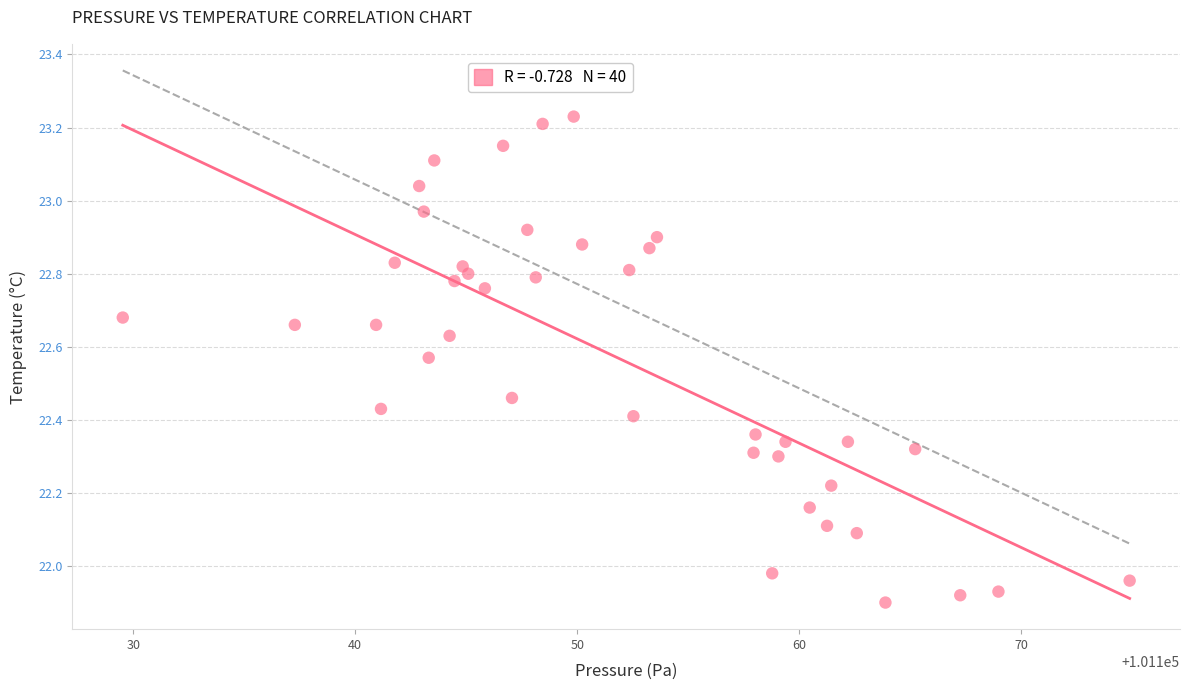

What is the range of Y values (max minus min)?

1.3